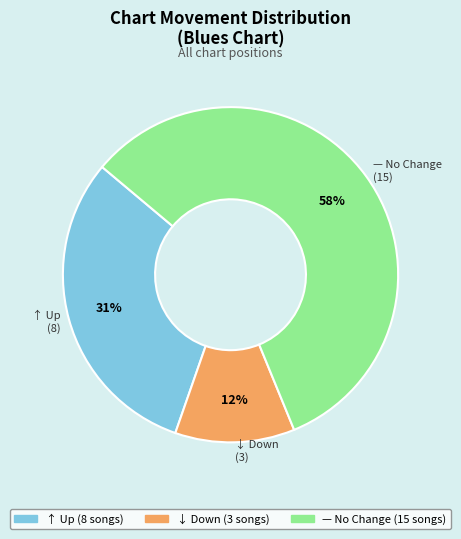

To the nearest percent, what is the average slice percentage?

33%